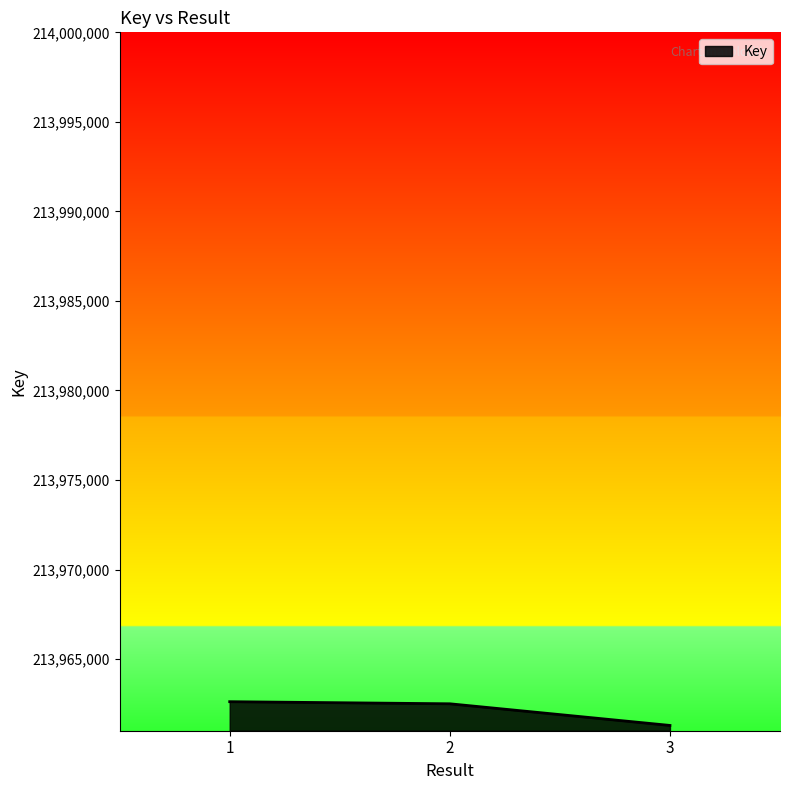

What is the average value?

213962140